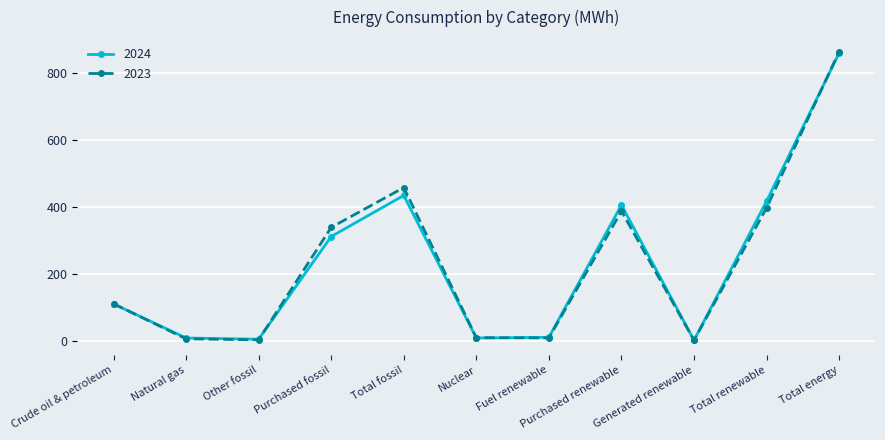

Which series has the widest spread of values?

2023